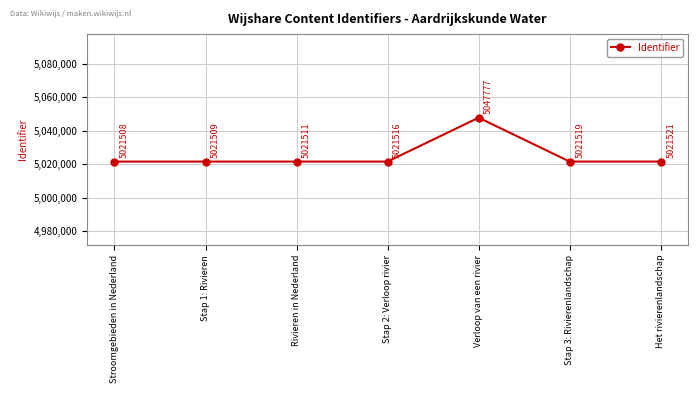

The value at Stap 2: Verloop rivier is 8988870. True or false?

False